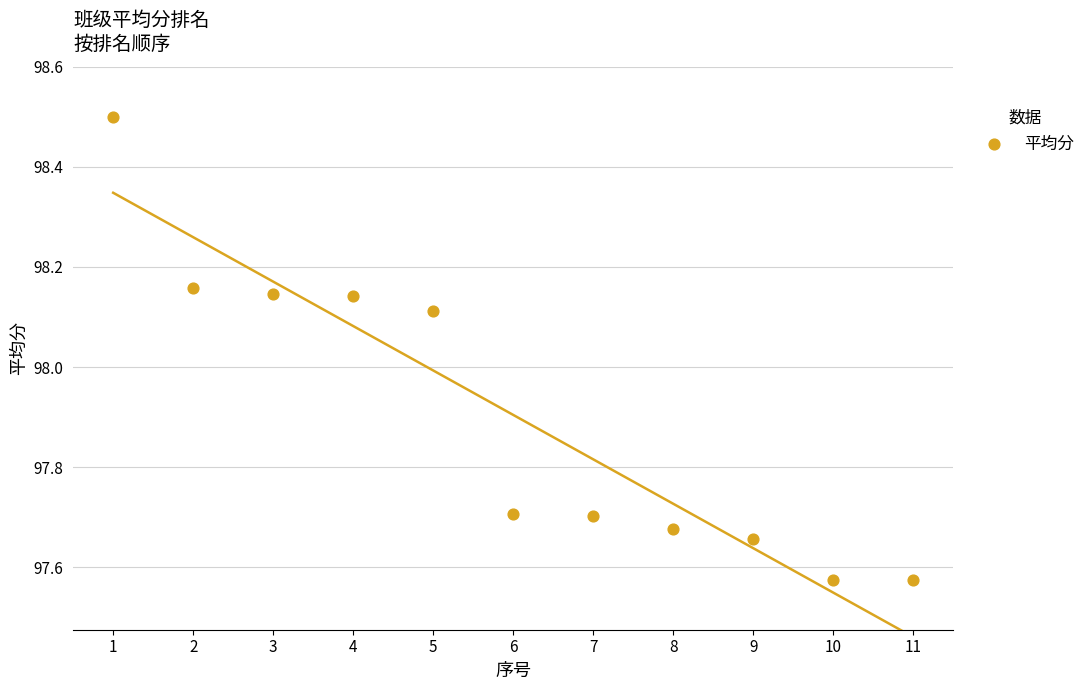

What is the range of X values (max minus min)?

10.0